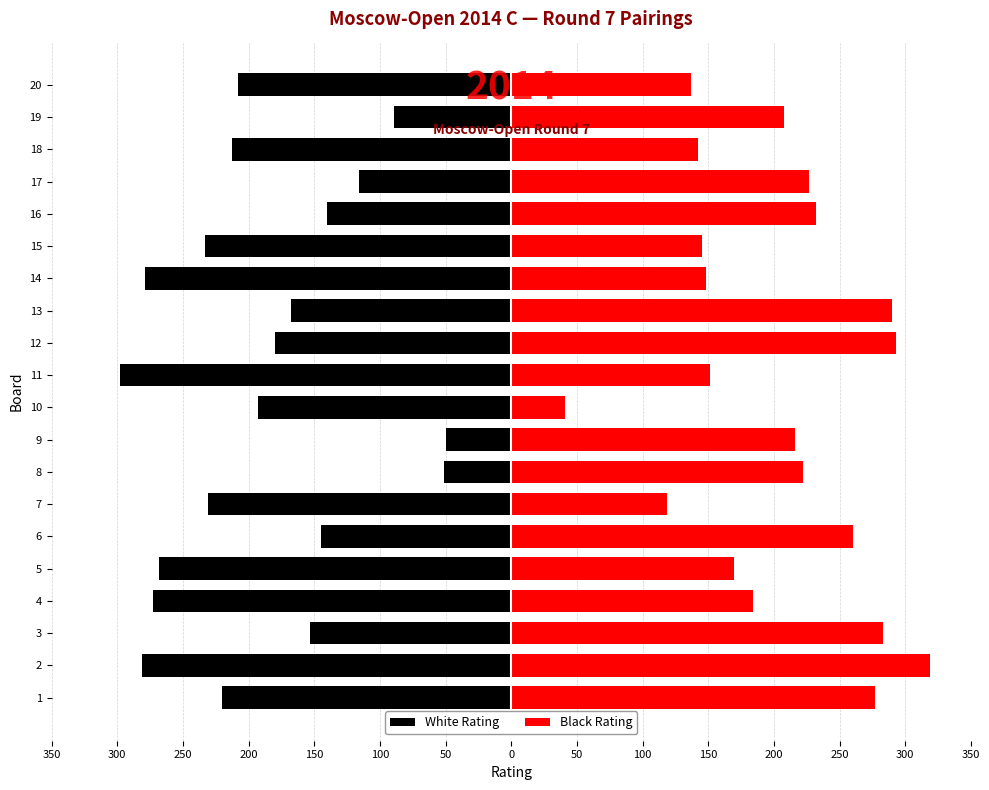

What is the maximum value shown in the chart?

319